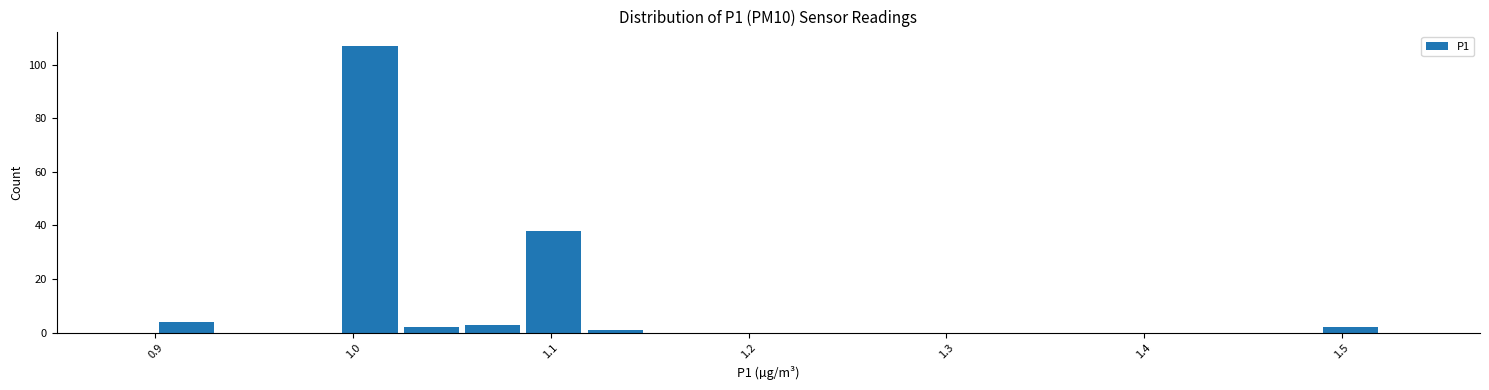

Around what value on the x-axis is the tallest bar? Give the approximate position of its centre, as read against the axis.

1.01